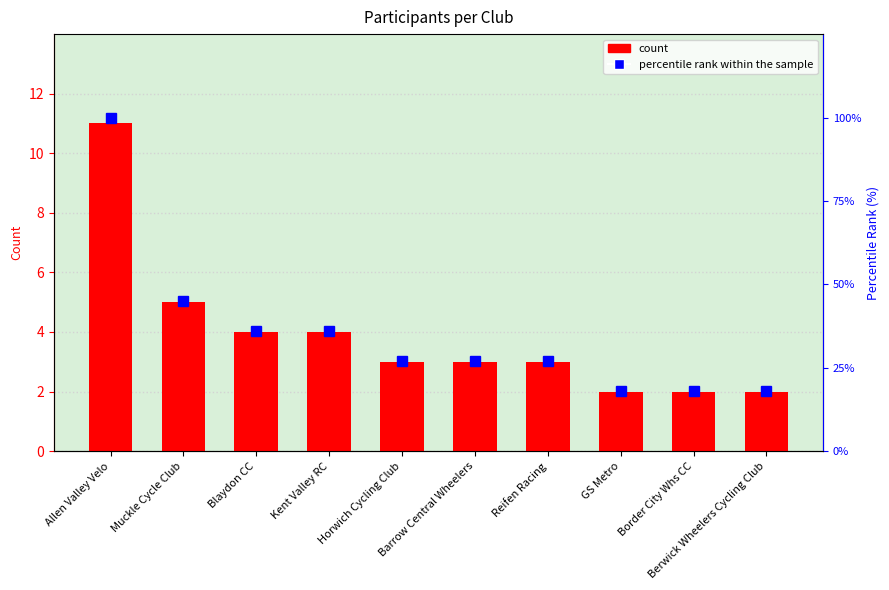

Rank the categories by percentile rank within the sample value from highest to lowest.

Allen Valley Velo, Muckle Cycle Club, Blaydon CC, Kent Valley RC, Horwich Cycling Club, Barrow Central Wheelers, Reifen Racing, GS Metro, Border City Whs CC, Berwick Wheelers Cycling Club